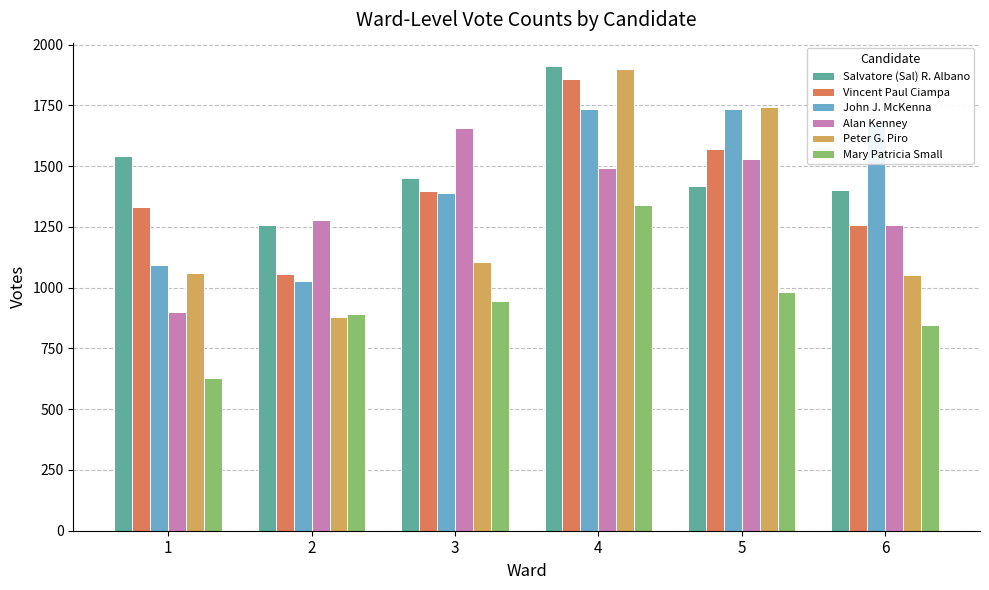

True or false: John J. McKenna has a value of 1734 at 5.

True